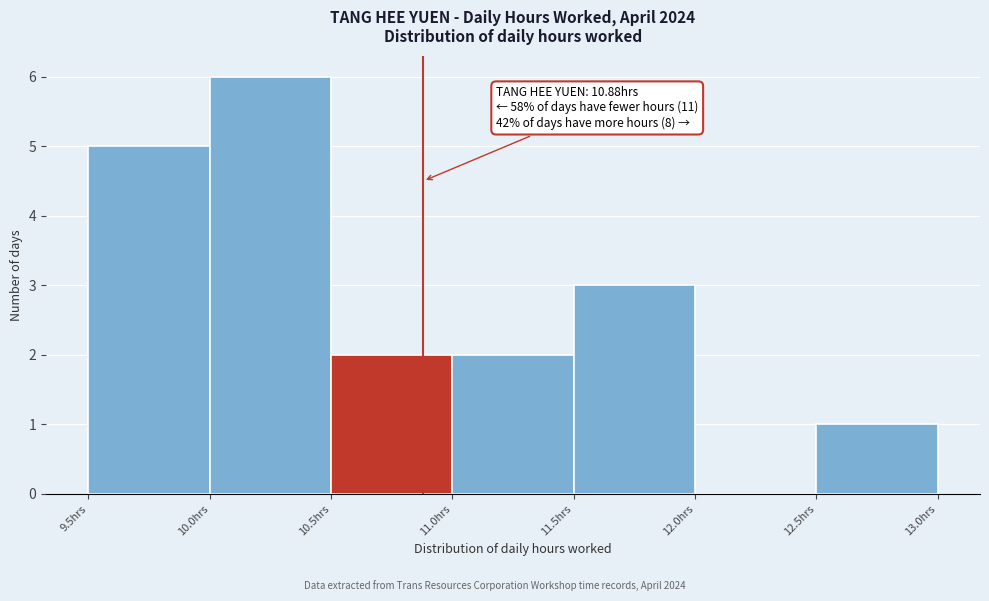

Over which range of the x-axis is the bar tallest?

10.0 to 10.5